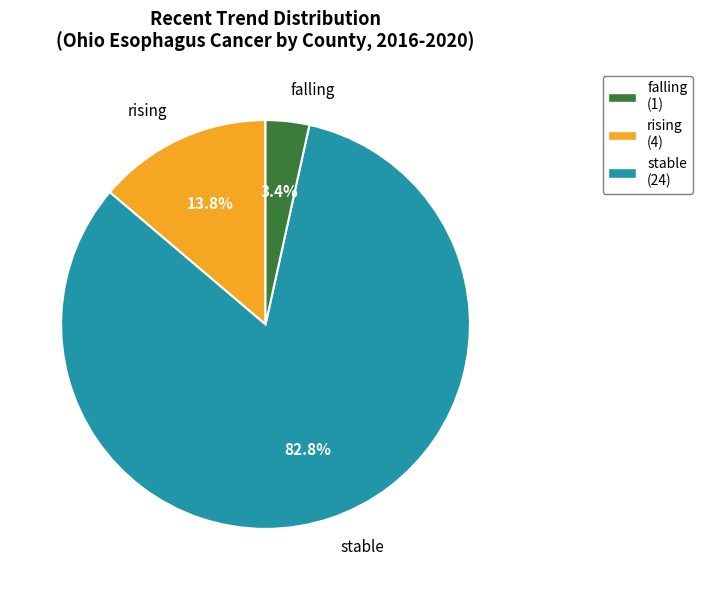

To the nearest percent, what percentage of the pie is rising?

14%